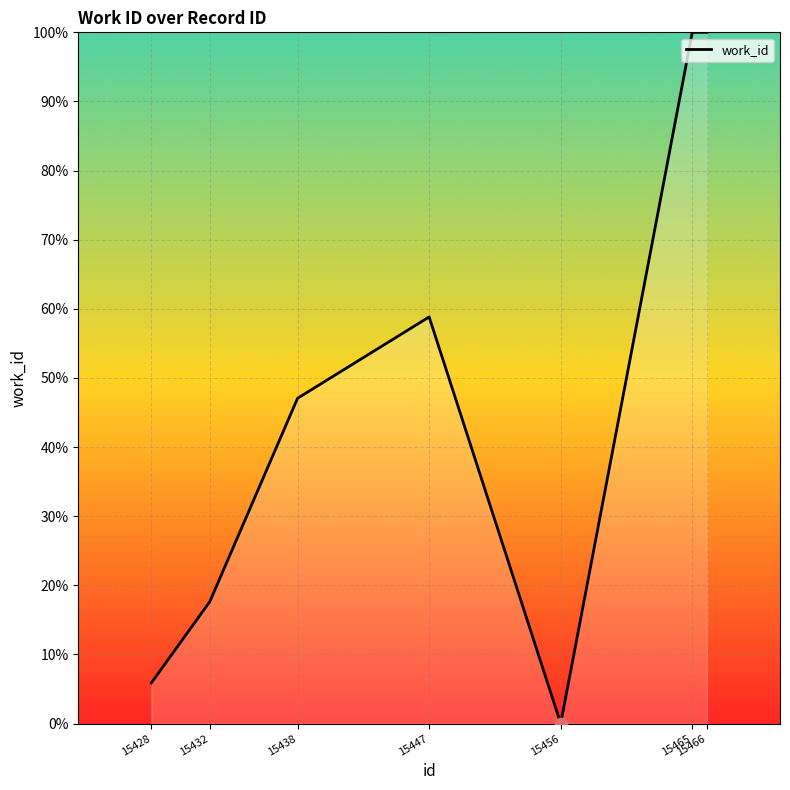

Between 15466 and 15447, which is larger?

15466